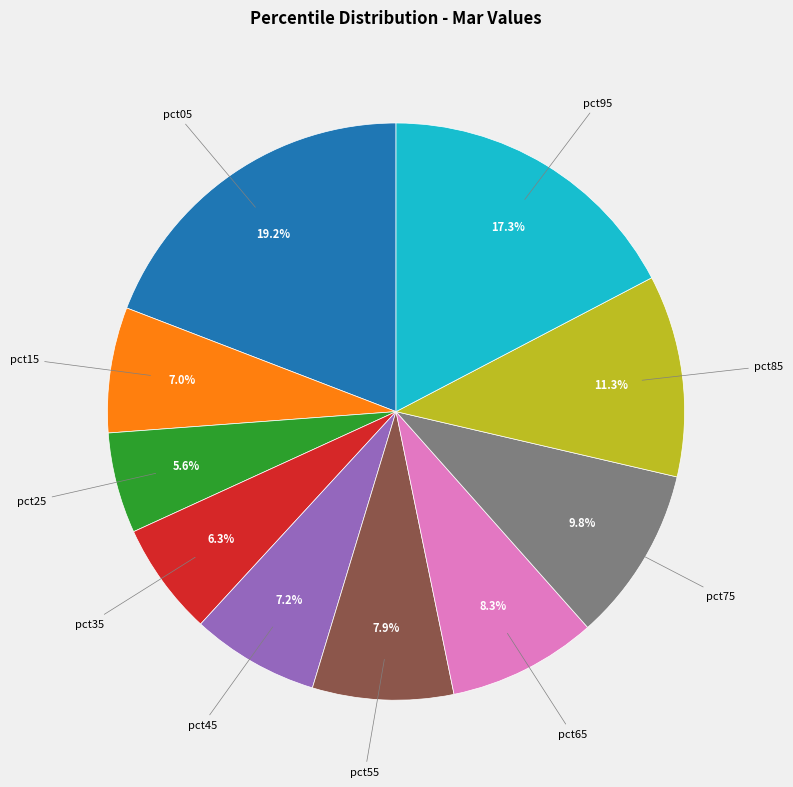

To the nearest percent, what is the difference between the largest and smallest slice percentages?

14%